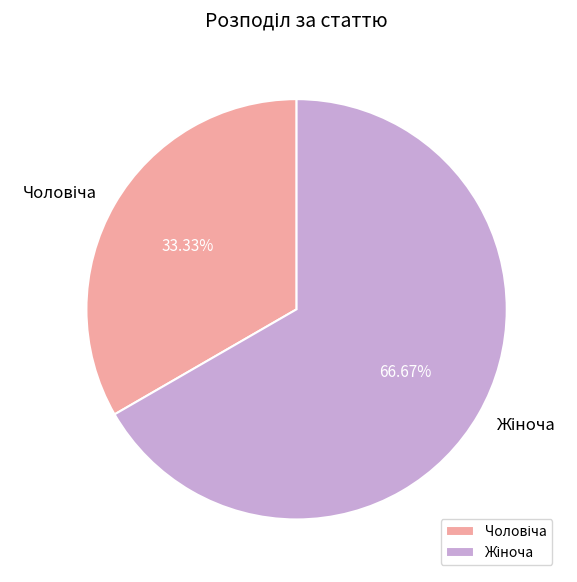

Is there any slice that represents more than half of the pie?

Yes